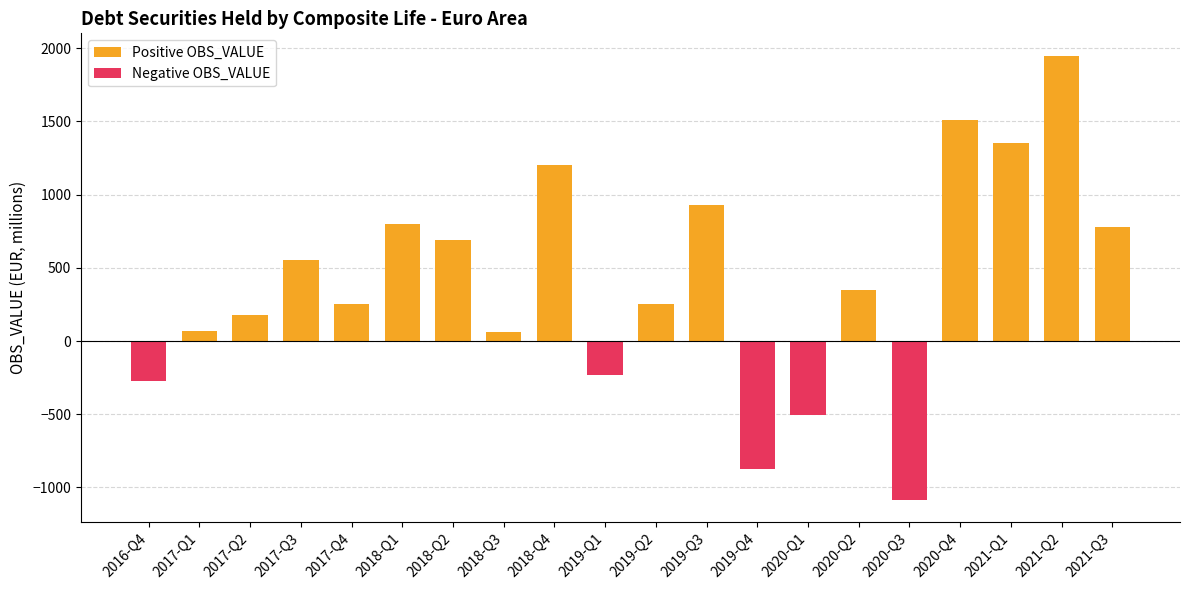

What is the spread (max minus min) of values at 2021-Q2?

1950.0